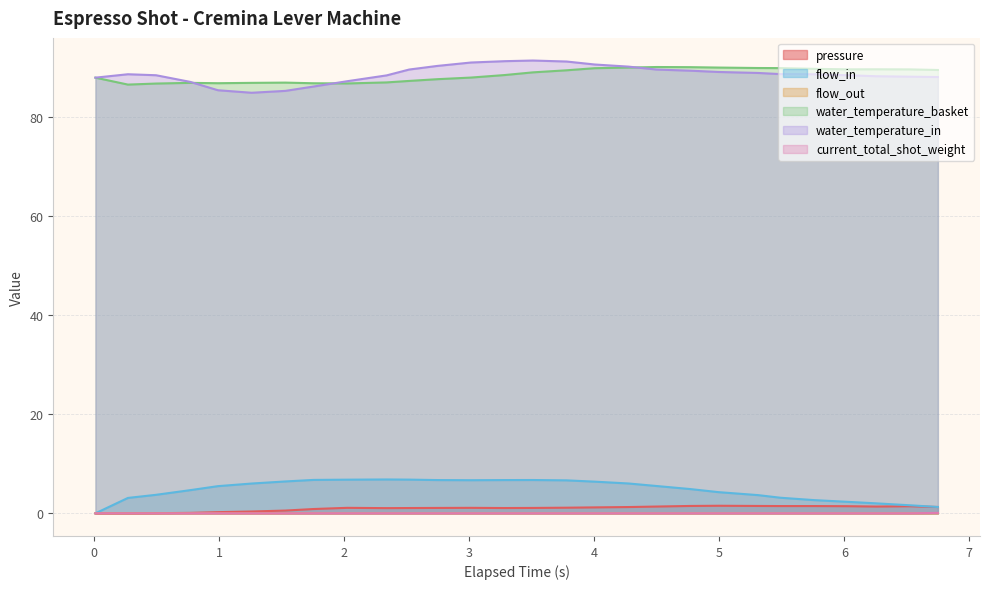

Where does the water_temperature_in series first go above 88?

0.269